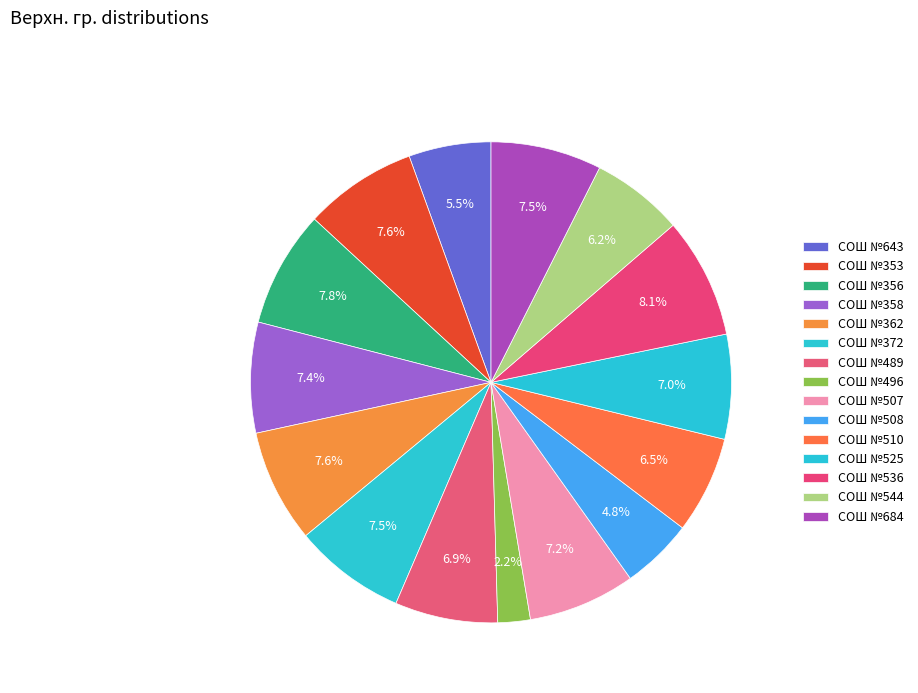

Which category has the smallest portion of the pie?

СОШ №496